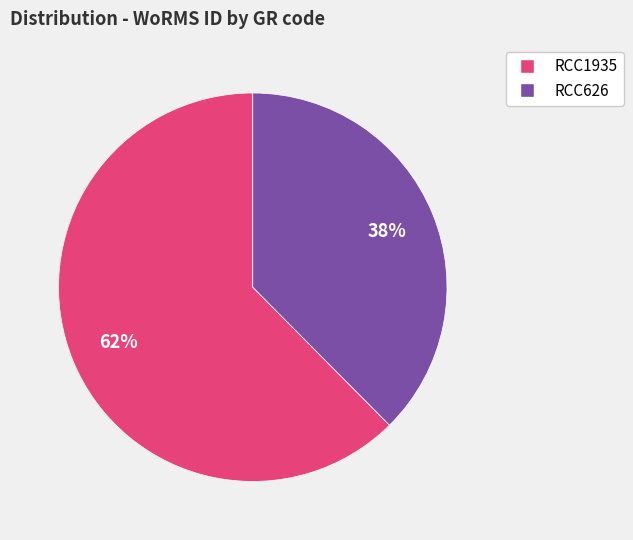

How many segments does this pie chart have?

2